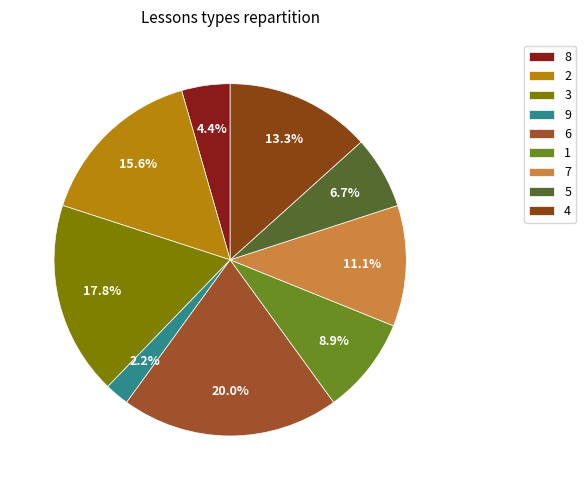

What is the ratio of the value at 2 to the value at 8?

3.5